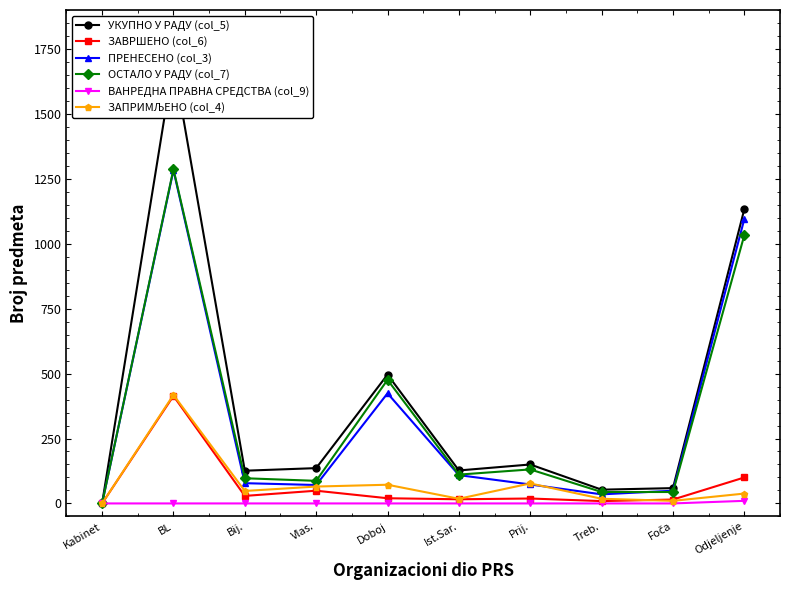

True or false: ЗАВРШЕНО (col_6) and ОСТАЛО У РАДУ (col_7) intersect in this chart.

False